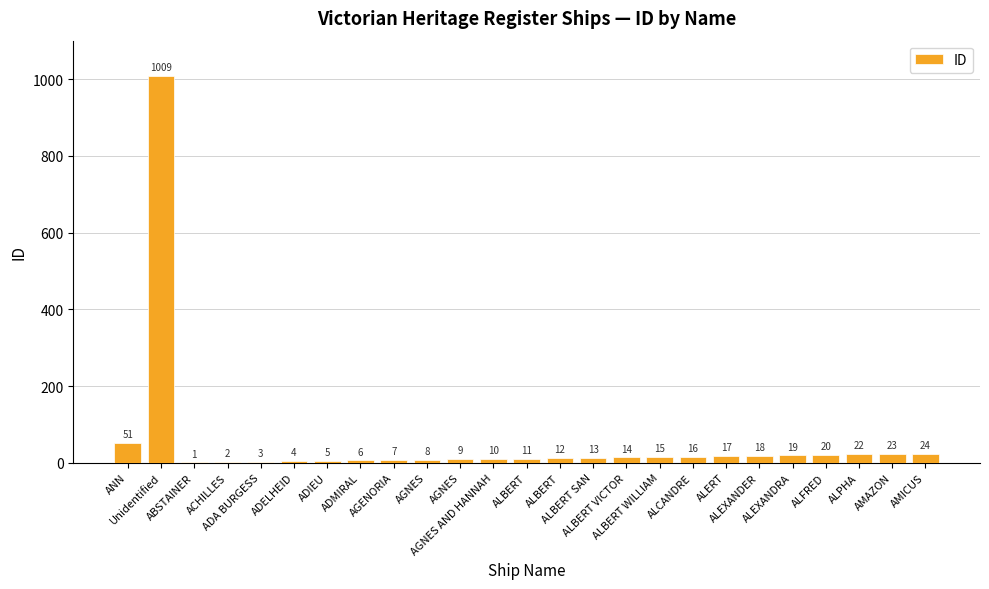

Count the number of categories in the chart.

25